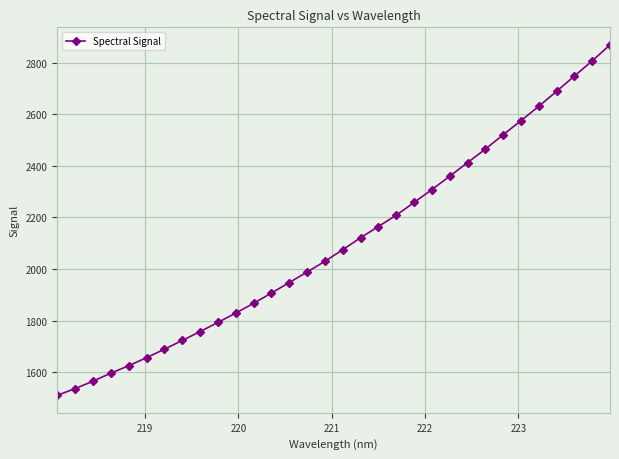

Count the number of categories in the chart.

32